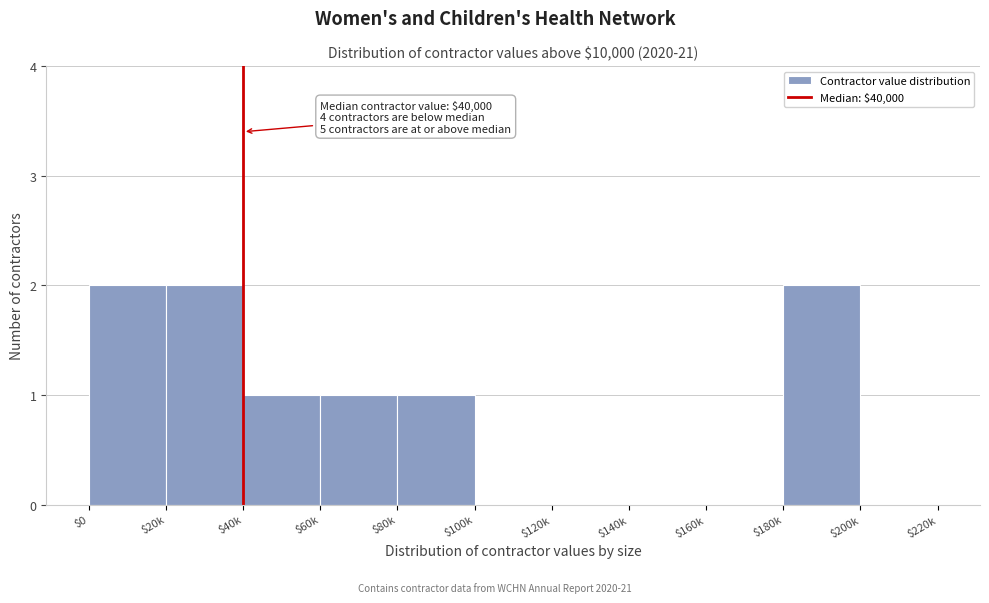

What is the sum of all values?

9